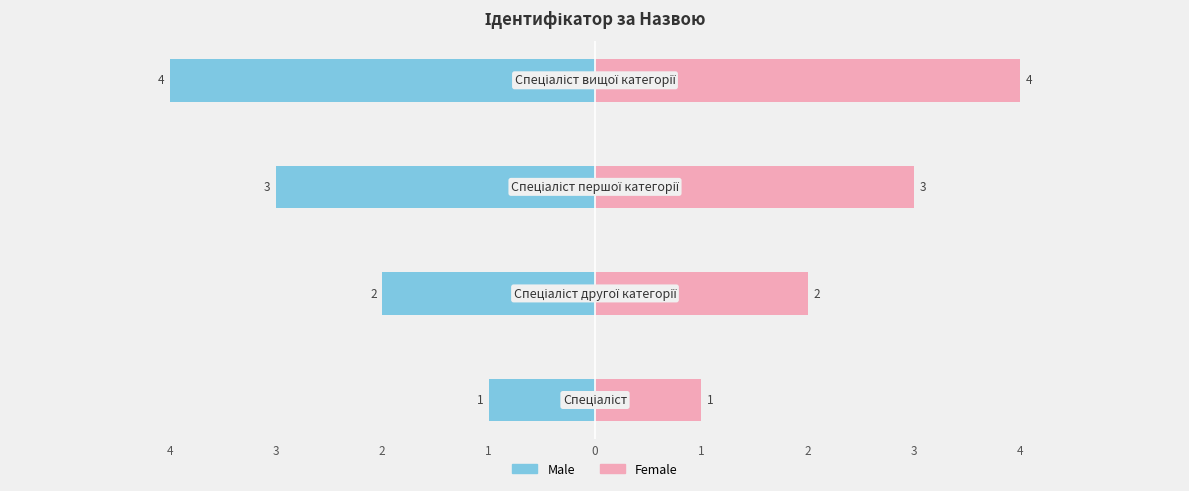

Count the Female values in the range 2 to 4.

3